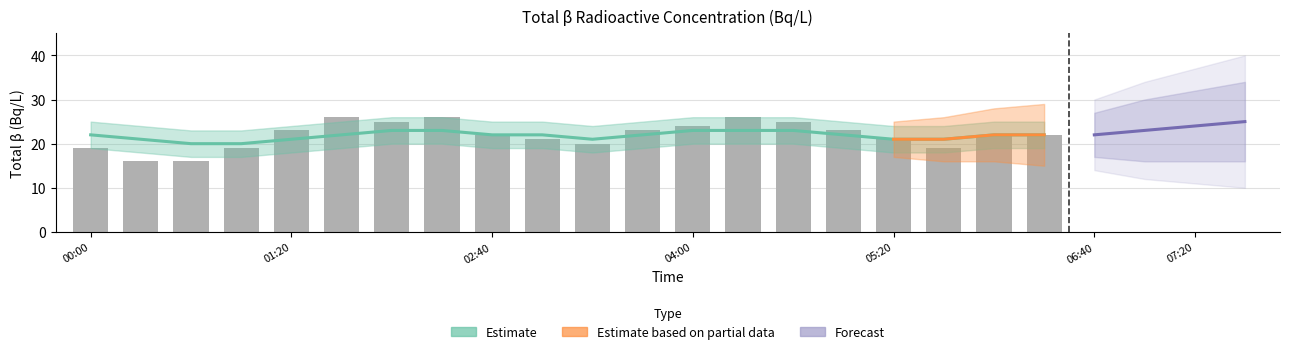

The chart shows a value of 38 at 04:20. True or false?

False